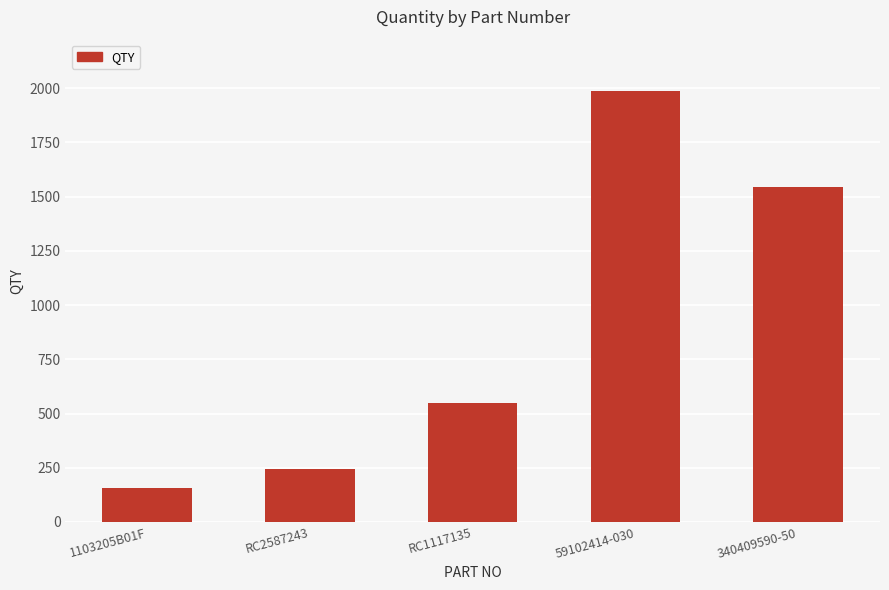

Which label corresponds to the smallest value in the chart?

1103205B01F